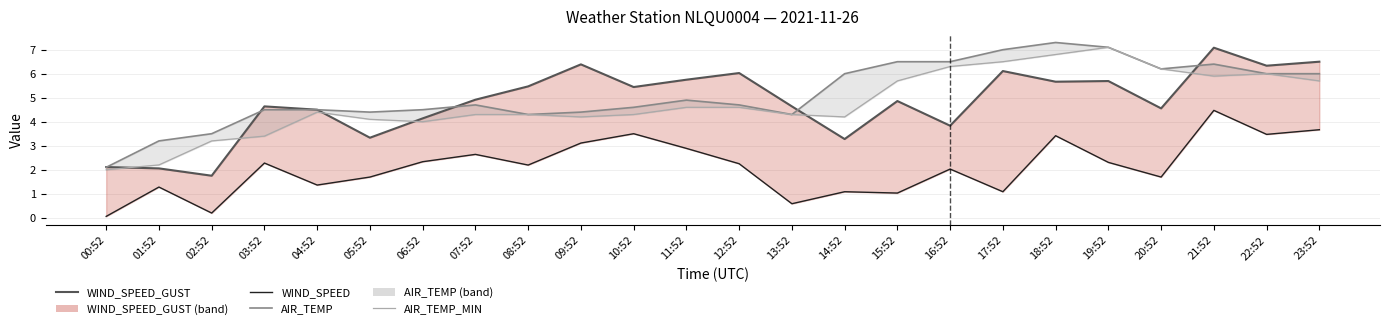

At which label does AIR_TEMP first exceed 4?

03:52